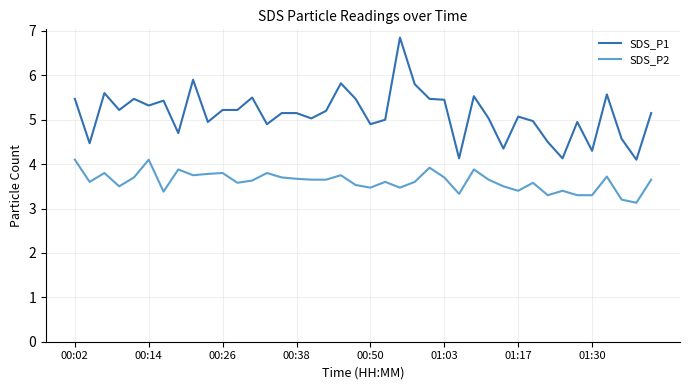

True or false: SDS_P1 and SDS_P2 cross at least once.

False